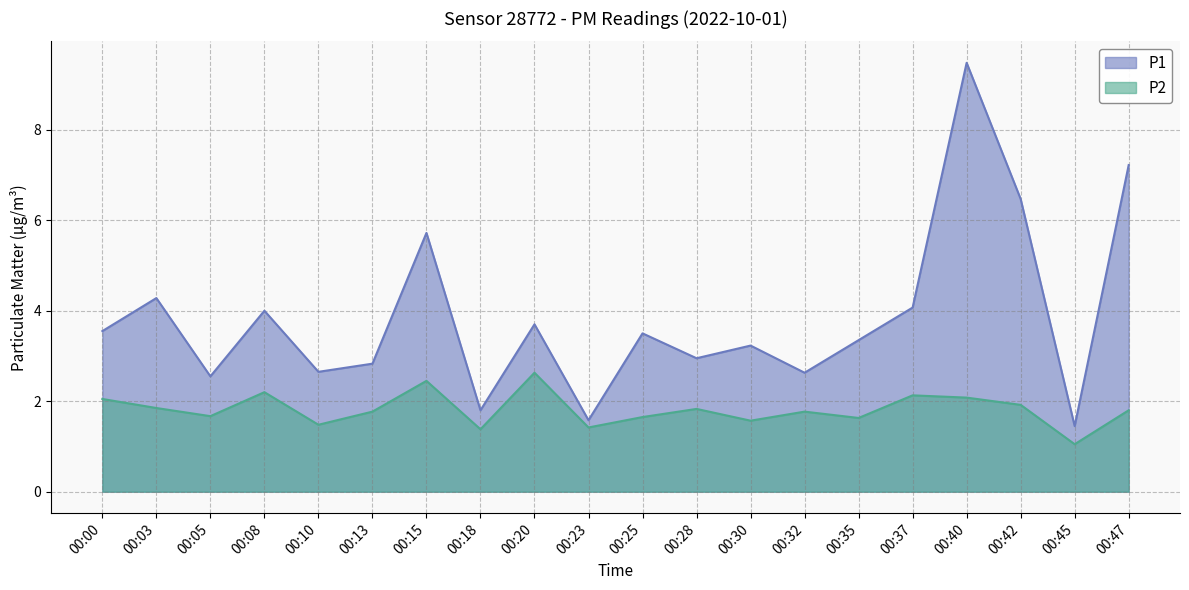

Does the chart display data point markers on the line(s)?

No